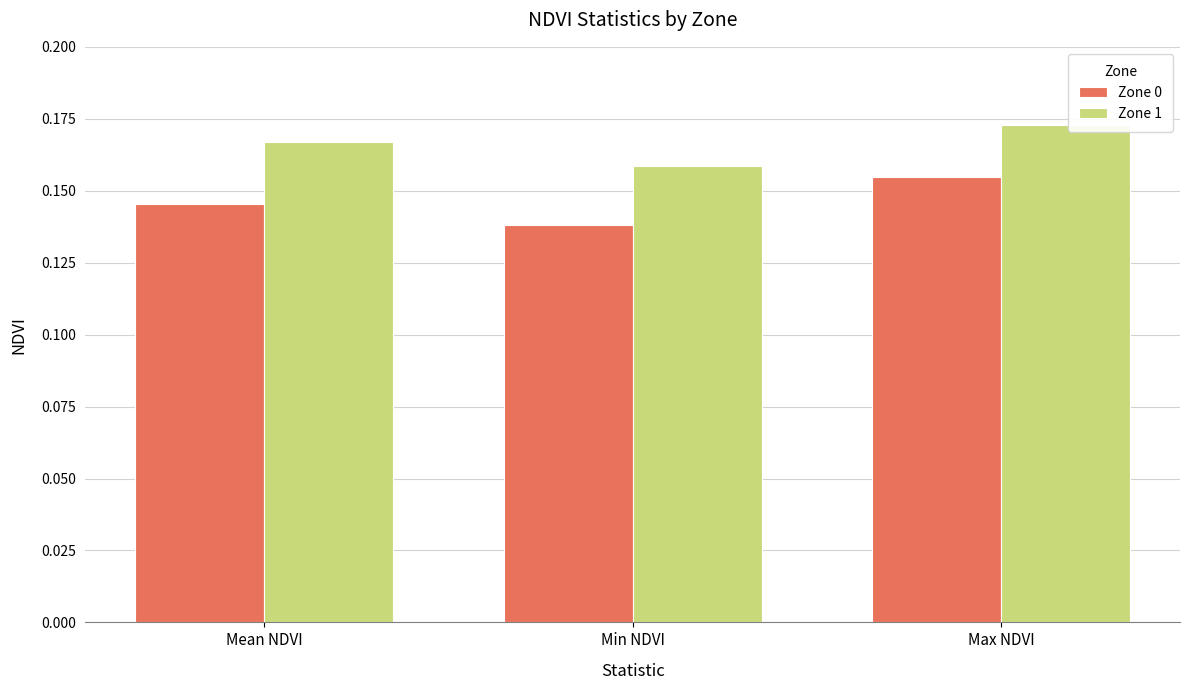

Which series has the widest spread of values?

Zone 0